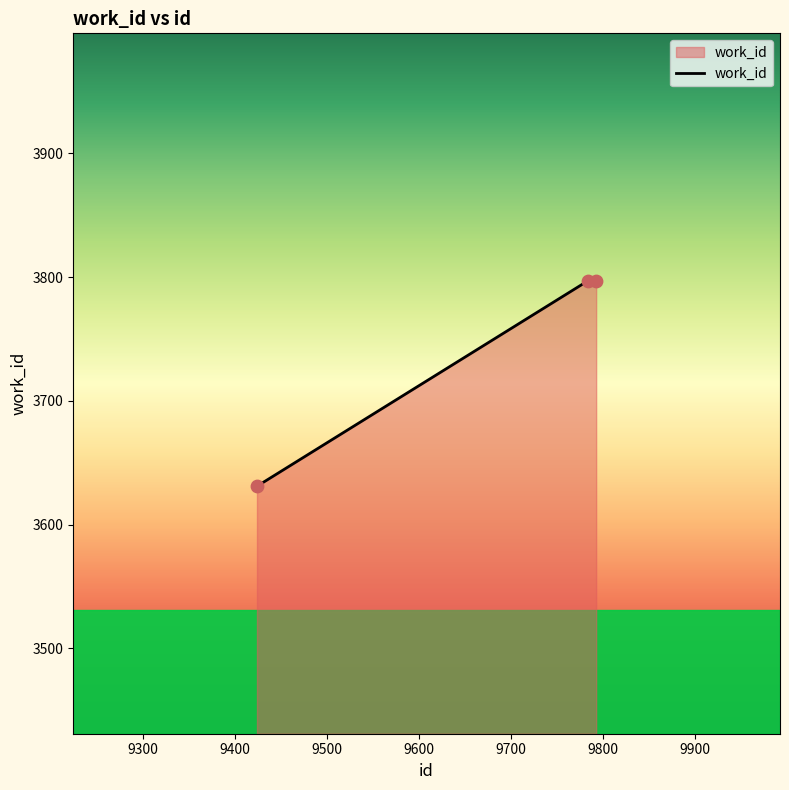

What is the average value?

3742